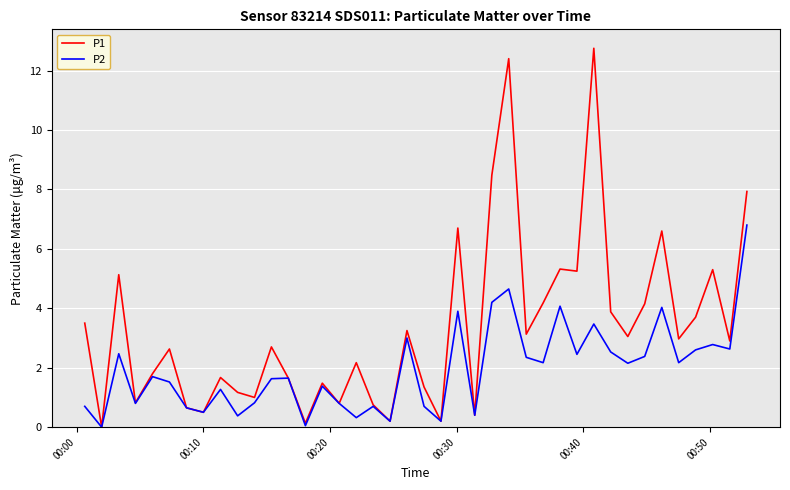

How many distinct data groups are displayed?

2